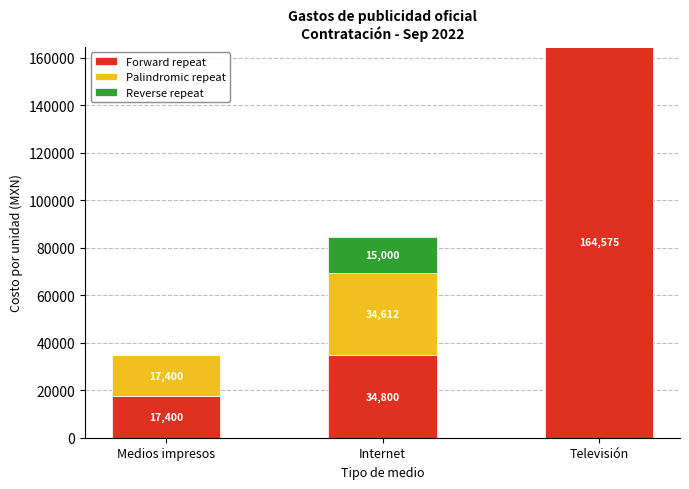

What are all the series names shown in the legend?

Forward repeat, Palindromic repeat, Reverse repeat